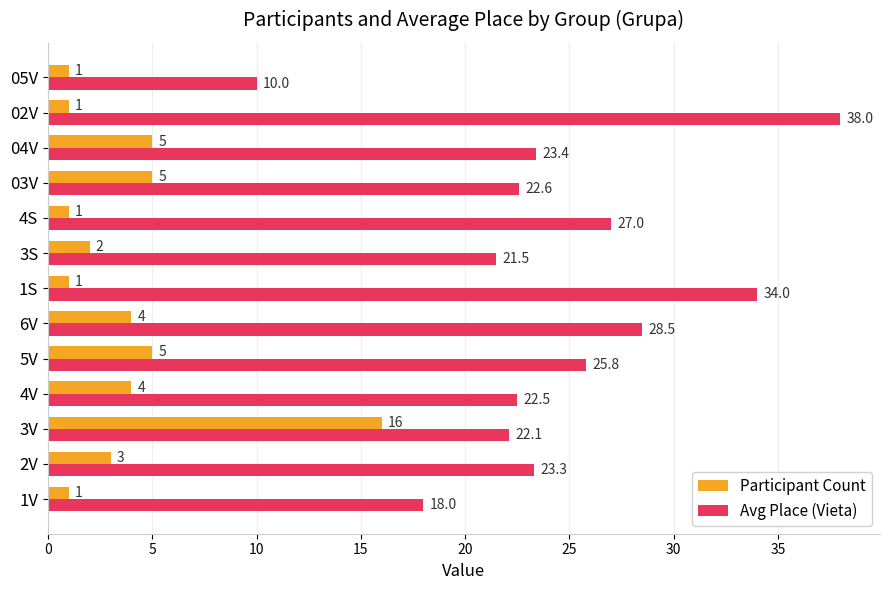

The value of Avg Place (Vieta) at 4V is 22.5. True or false?

True